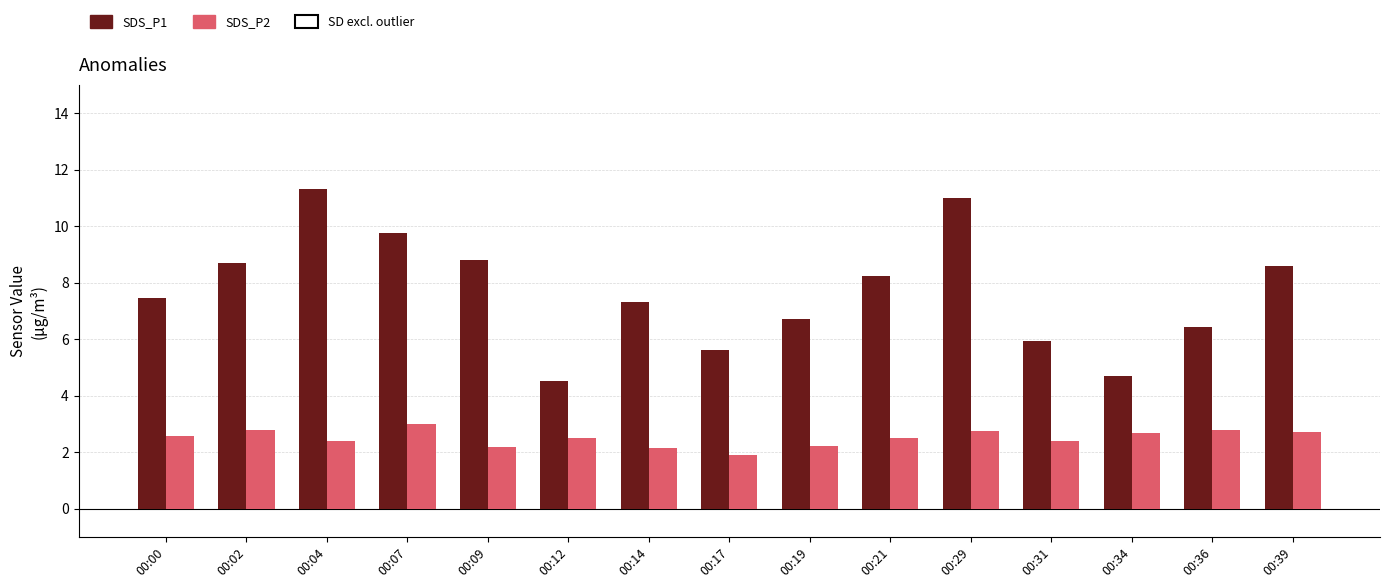

What is the total value across all series at 00:02?

11.5